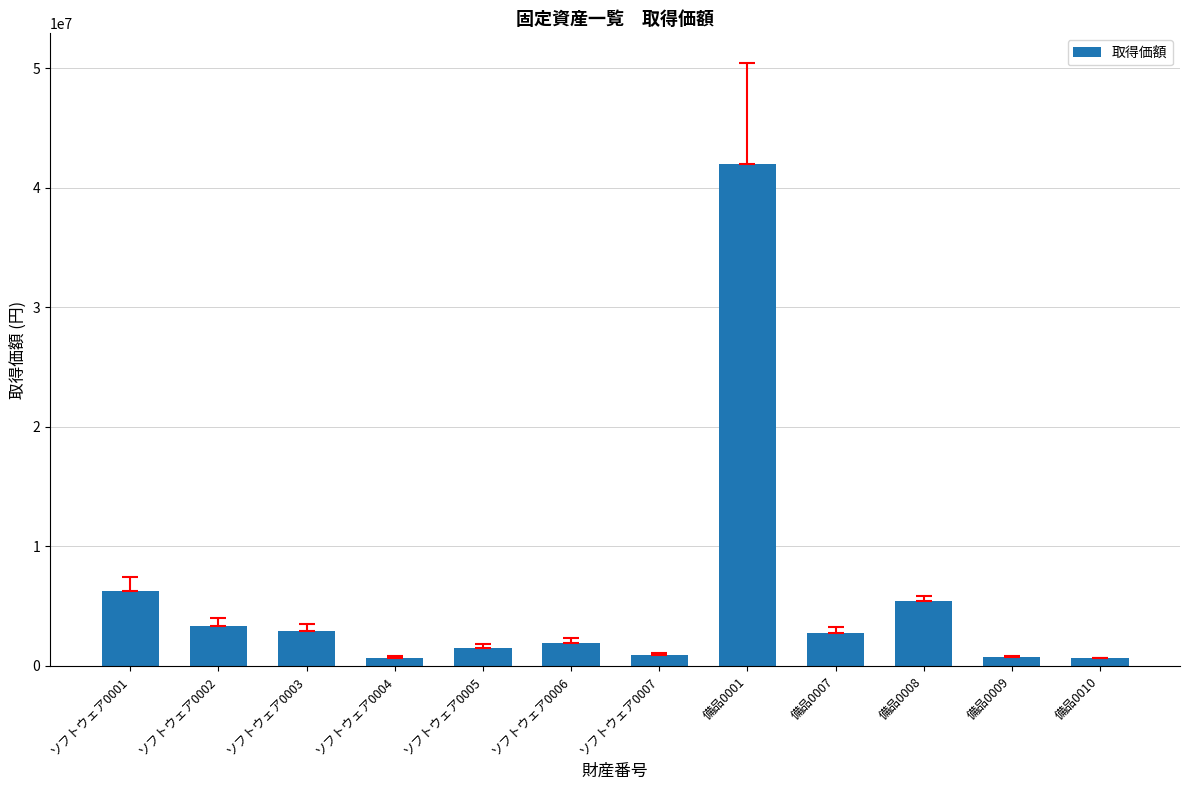

How many data points does each series have?

12